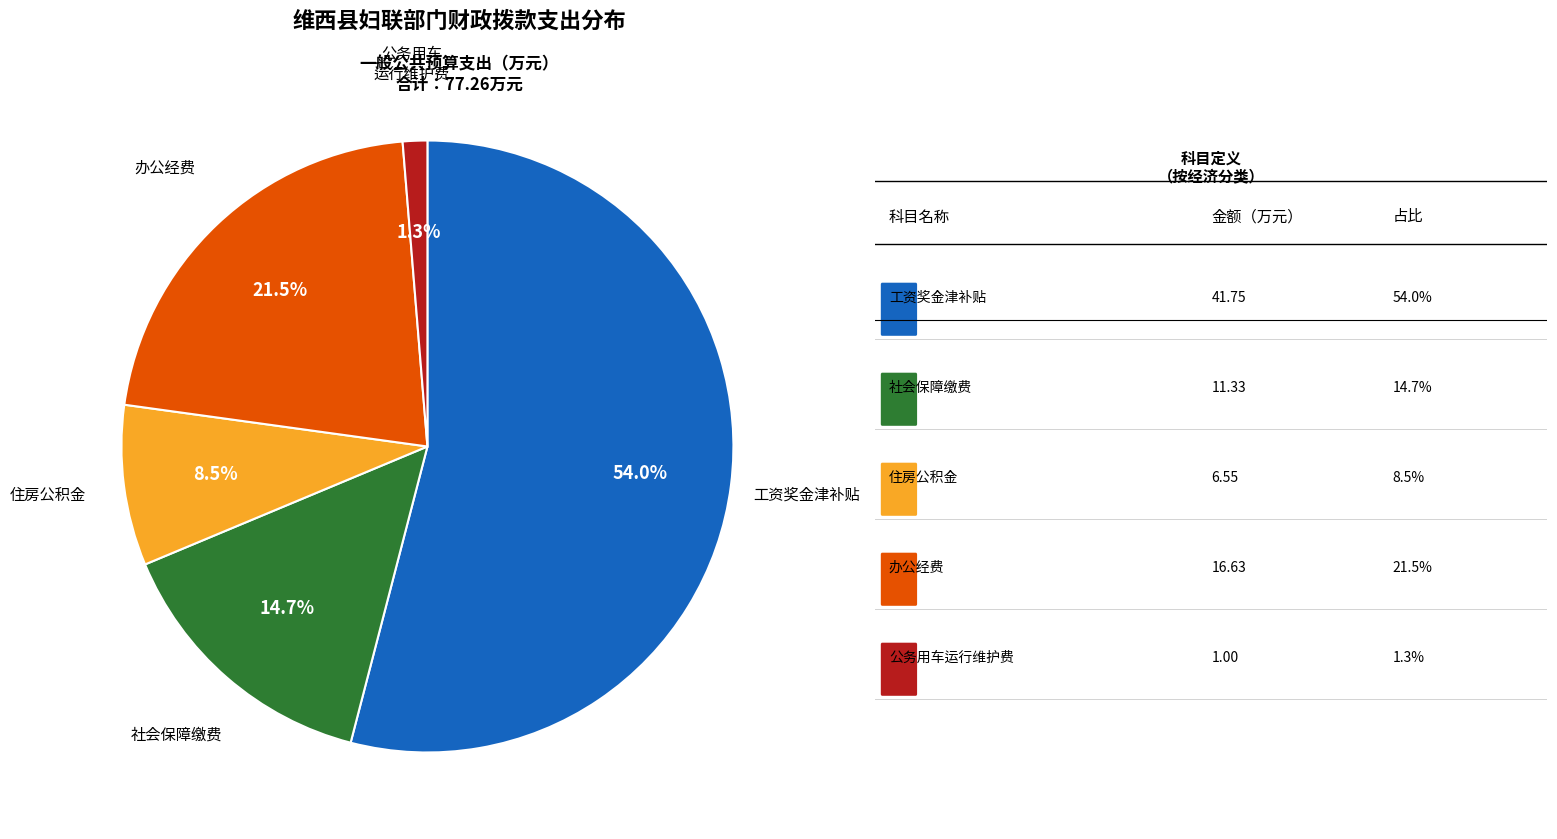

Is there a majority slice in this chart?

Yes